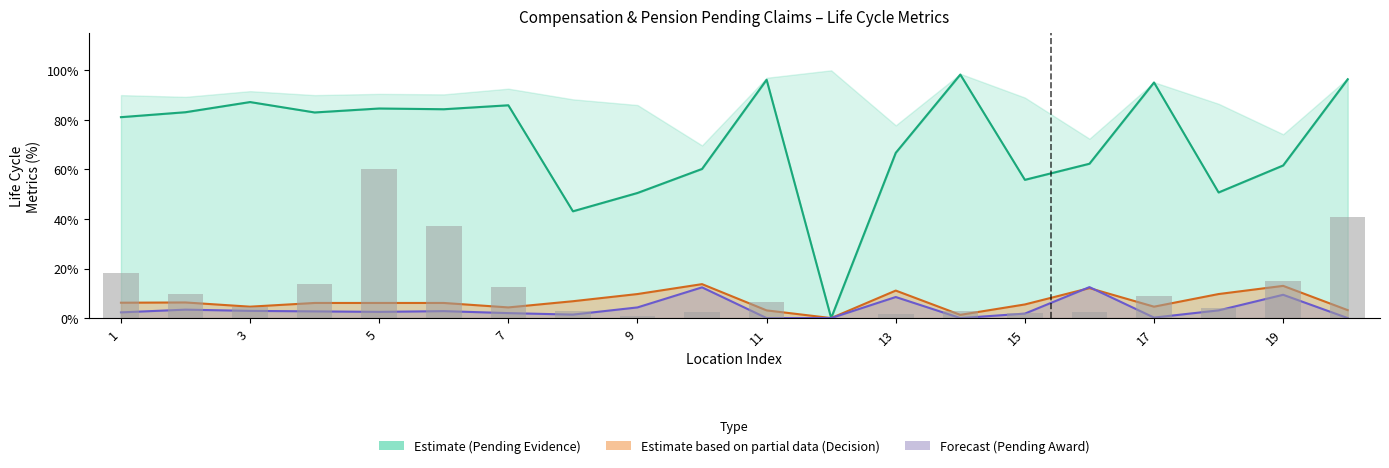

Which series has the widest spread of values?

PendingEvidence